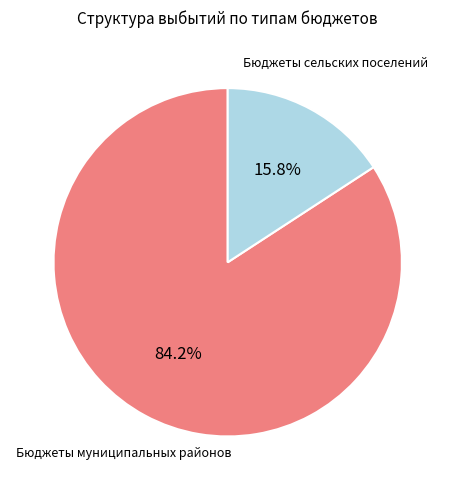

Which has a higher value, Бюджеты муниципальных районов or Бюджеты сельских поселений?

Бюджеты муниципальных районов